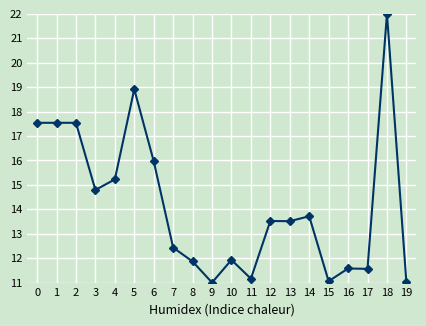

At which label is the value closest to 16?

6